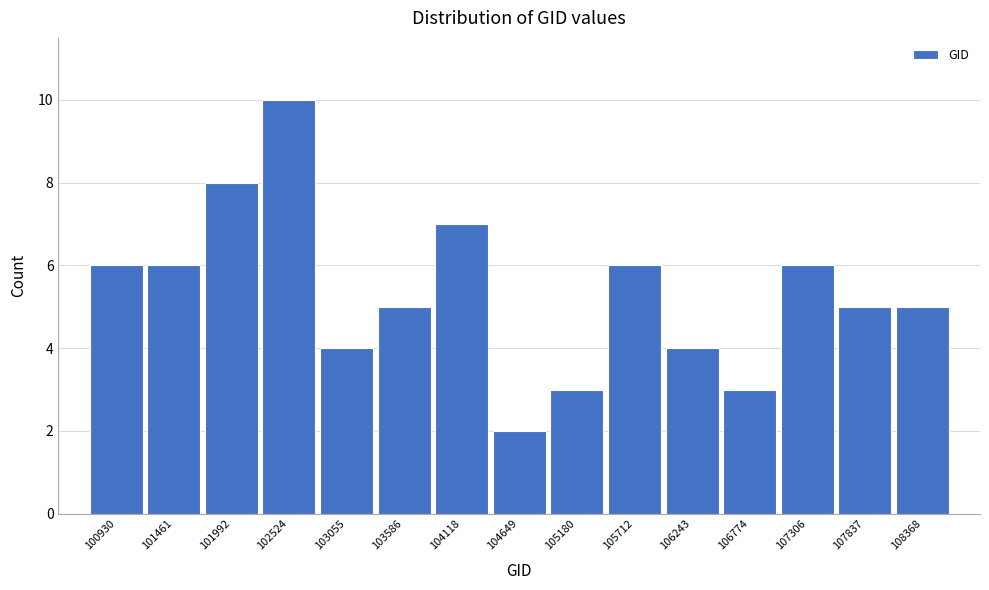

Reading left to right, what are all the values shown in this chart?

6	6	8	10	4	5	7	2	3	6	4	3	6	5	5